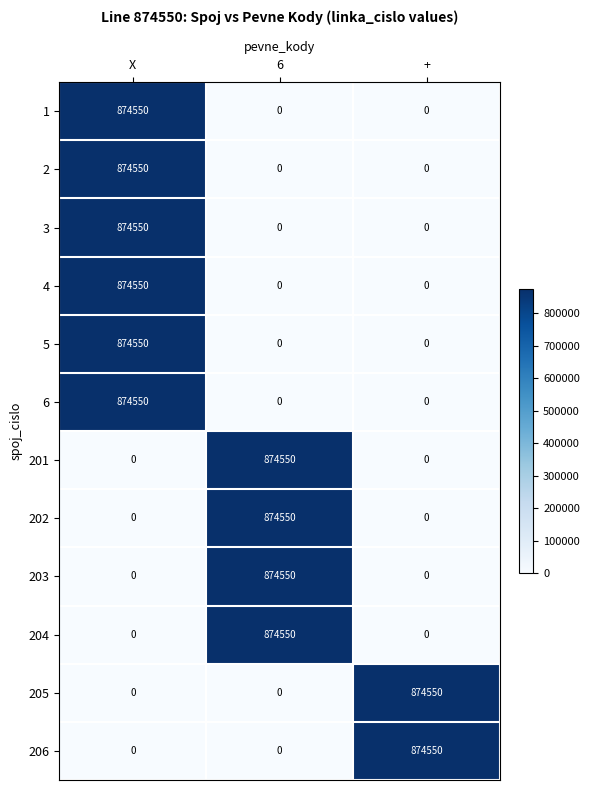

What is the difference between the highest and lowest values at X?

874550